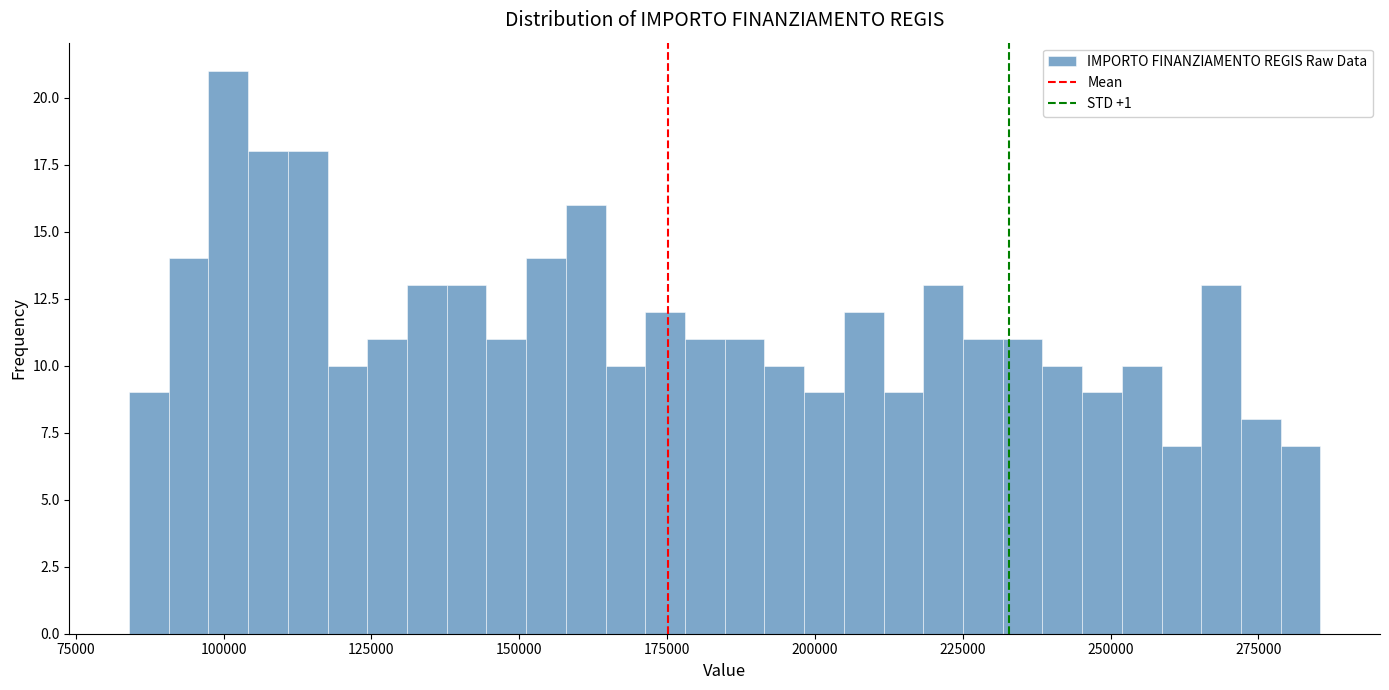

Around what value on the x-axis is the tallest bar? Give the approximate position of its centre, as read against the axis.

100000